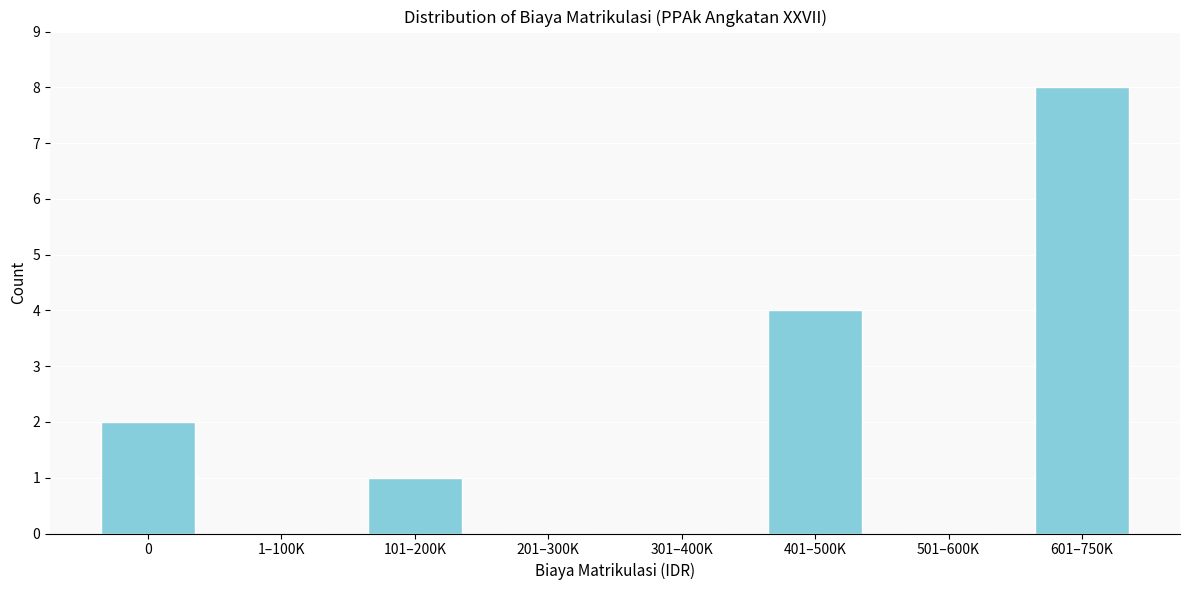

Reading left to right, transcribe all the data shown in this chart.

0=2	1–100K=0	101–200K=1	201–300K=0	301–400K=0	401–500K=4	501–600K=0	601–750K=8